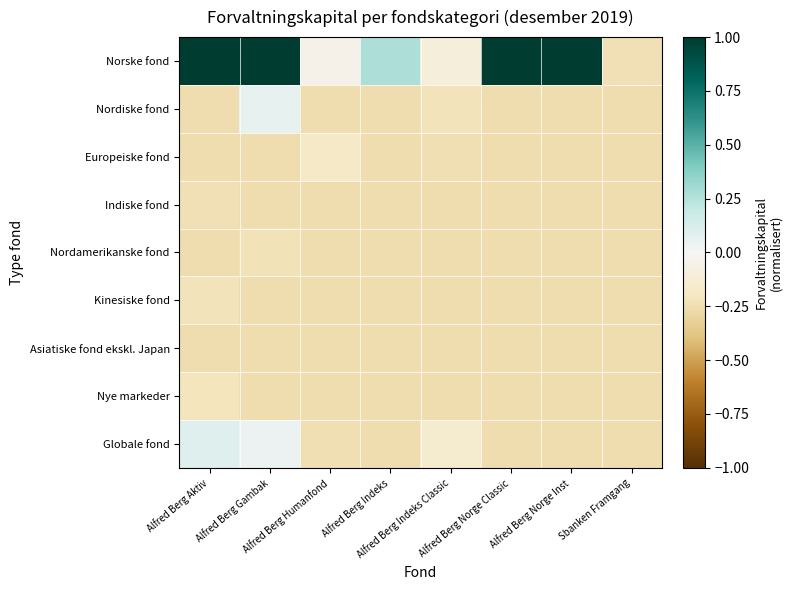

Which series changed the most between Alfred Berg Indeks and Sbanken Framgang?

Norske fond